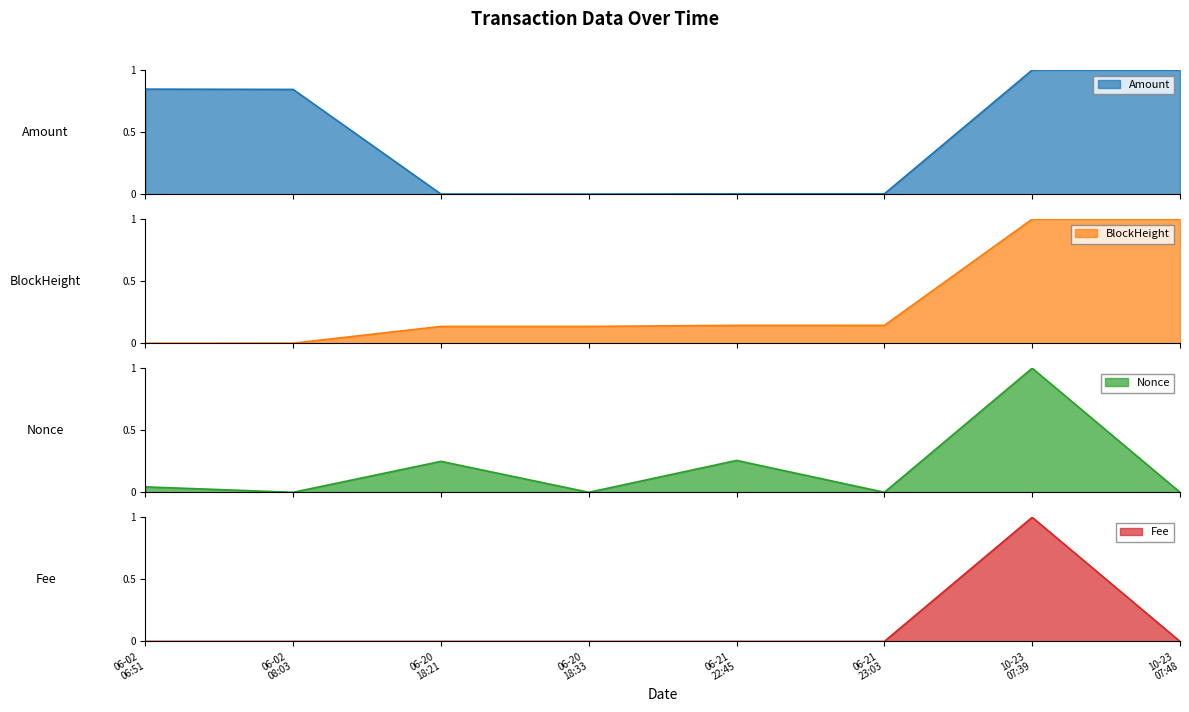

What is the value of the Amount point at the 8th from the left?

1.0